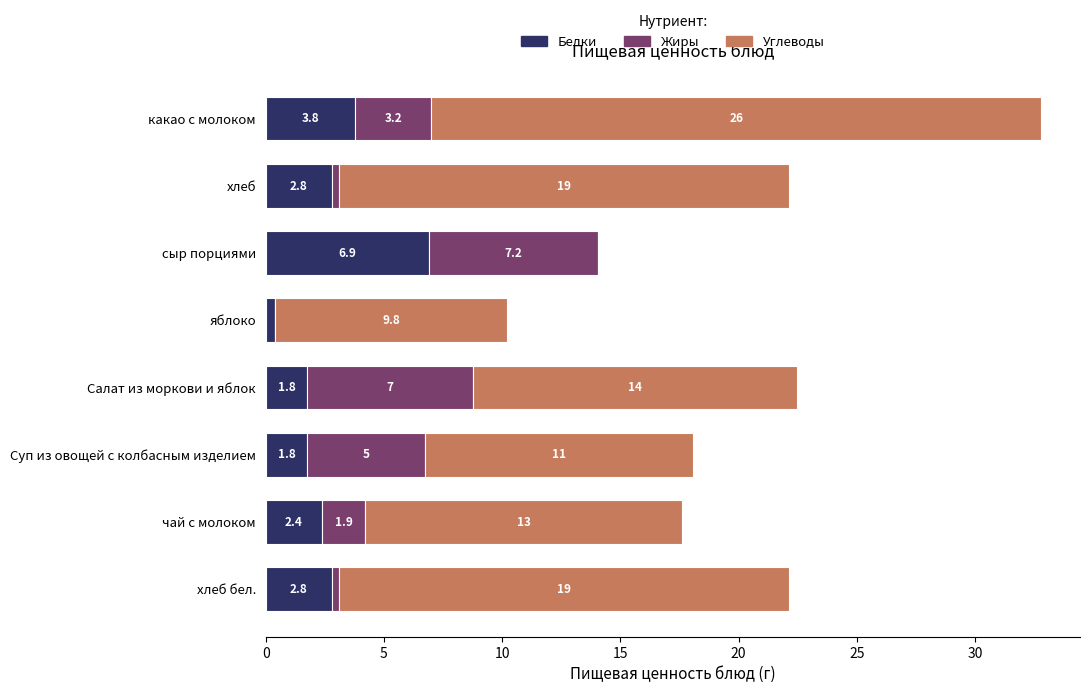

At which category is the sum across all series the highest?

какао с молоком